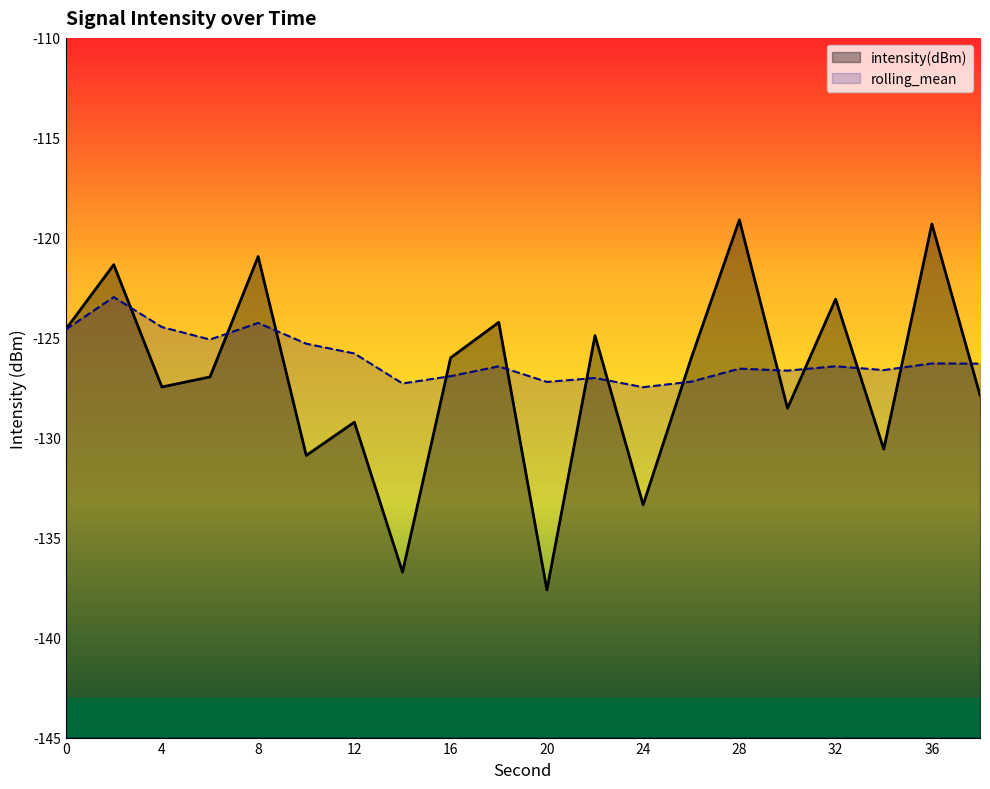

Which series ends up on top after the final intersection of intensity(dBm) and rolling_mean?

rolling_mean